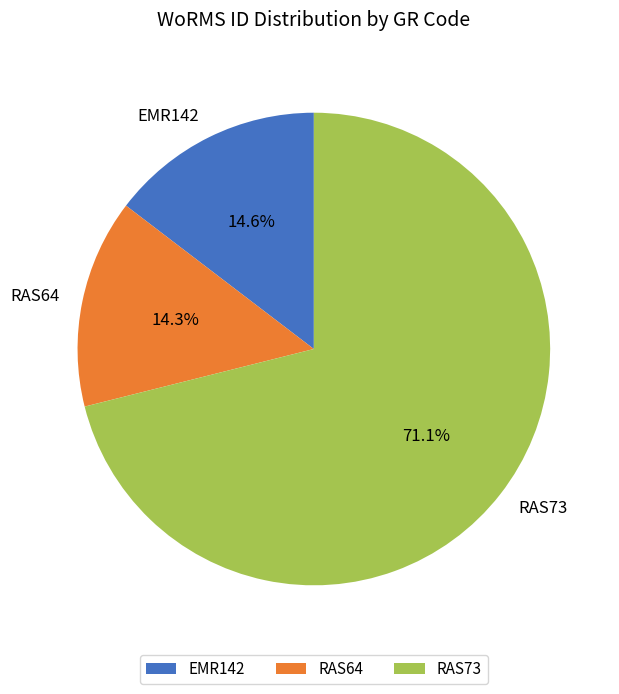

What portion of the pie excludes EMR142?

85.4%